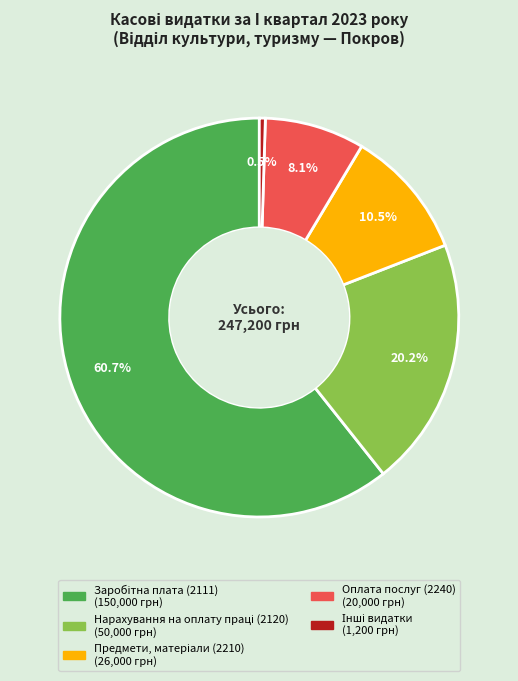

How much of the chart is everything except Оплата послуг (2240)?

91.9%